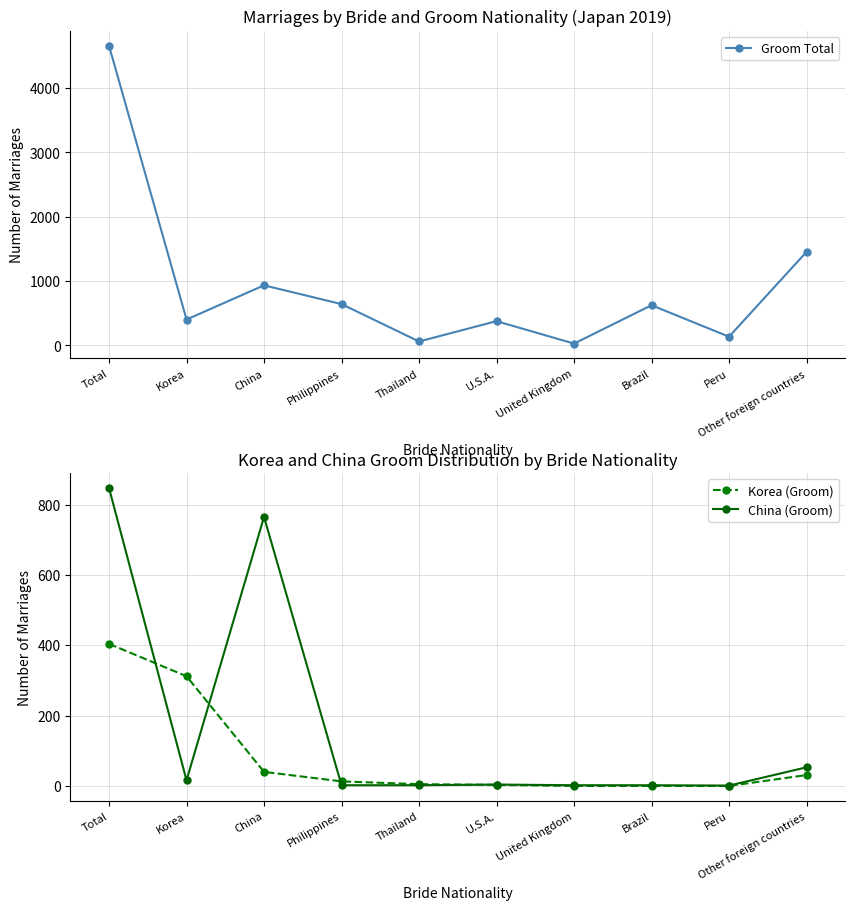

True or false: China (Groom) and Groom Total intersect in this chart.

False